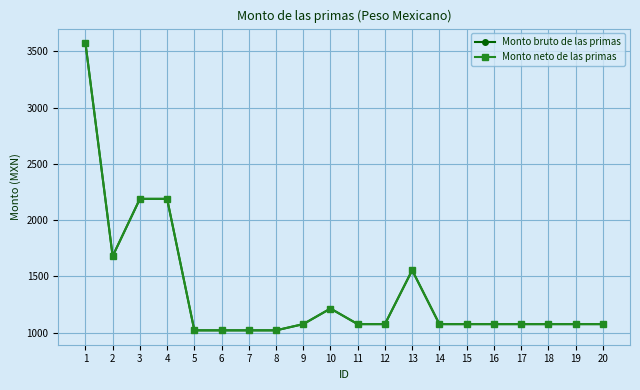

Is this an area chart (filled region under the line)?

No